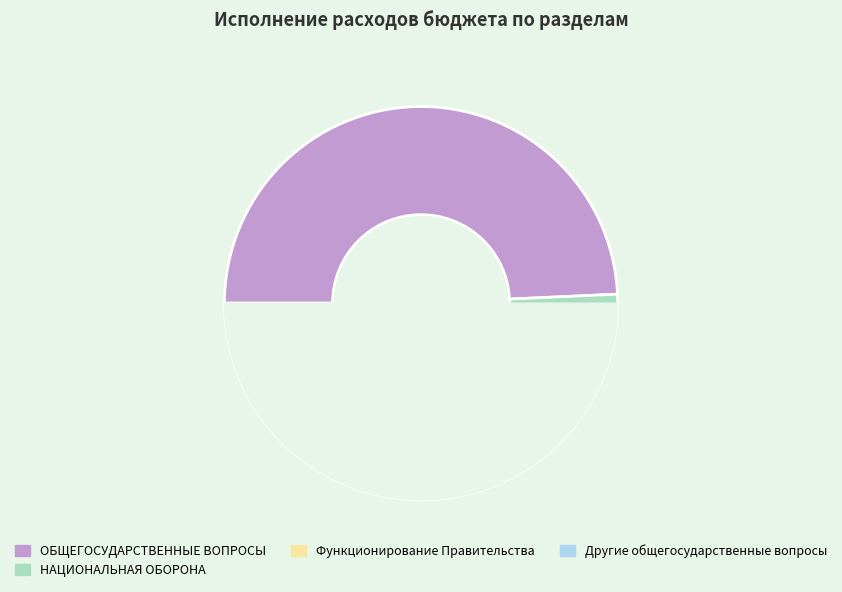

What percentage is the НАЦИОНАЛЬНАЯ ОБОРОНА slice, to the nearest percent?

1%